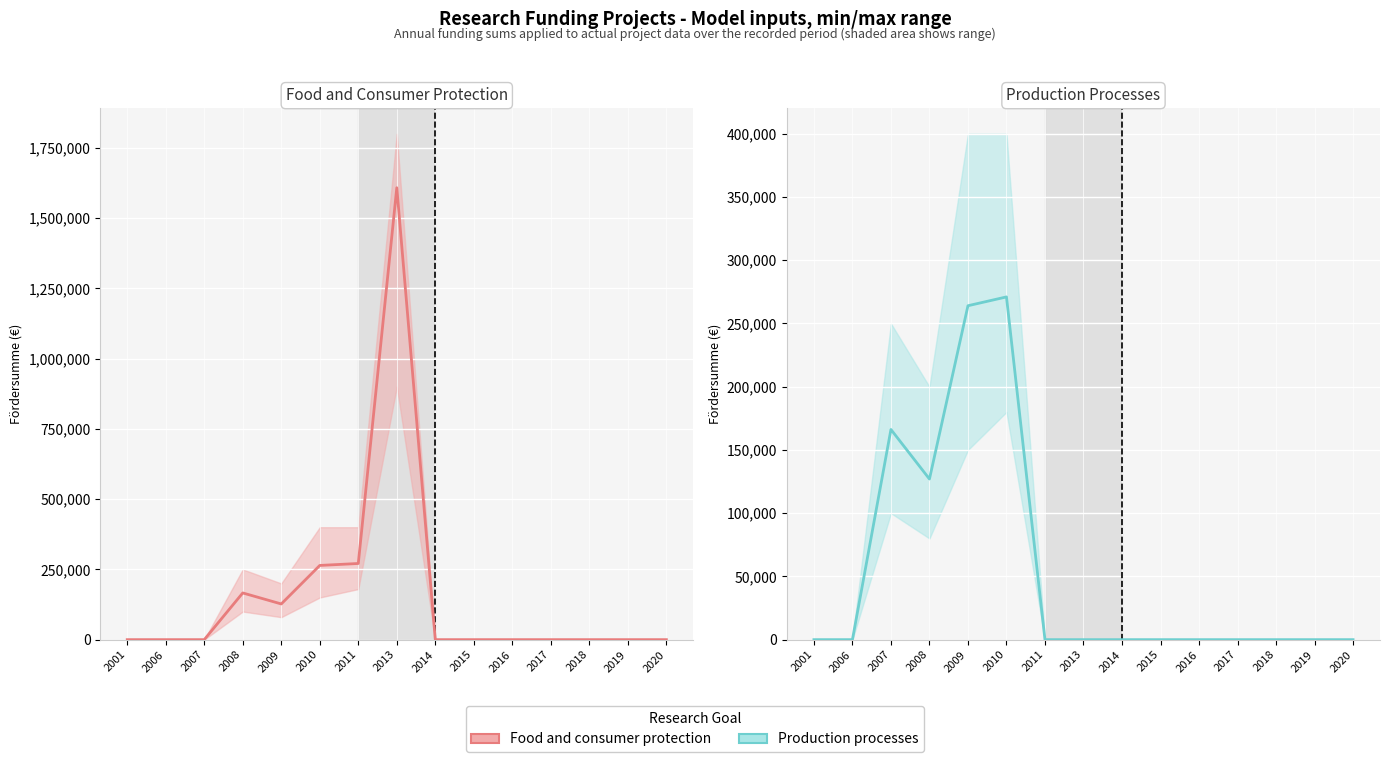

What is the total value across all series at 2013?

1607888